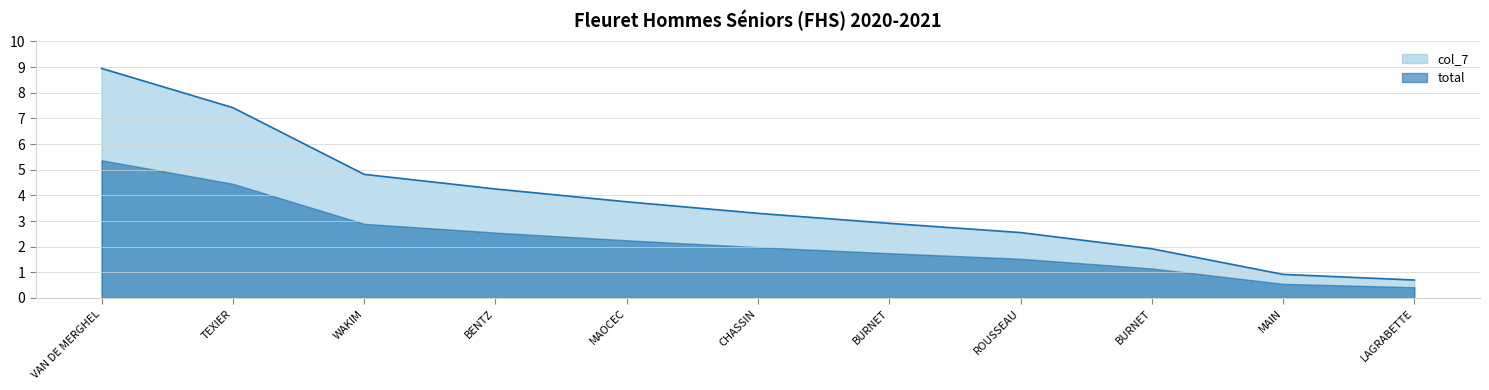

How many lines are shown in the chart?

2